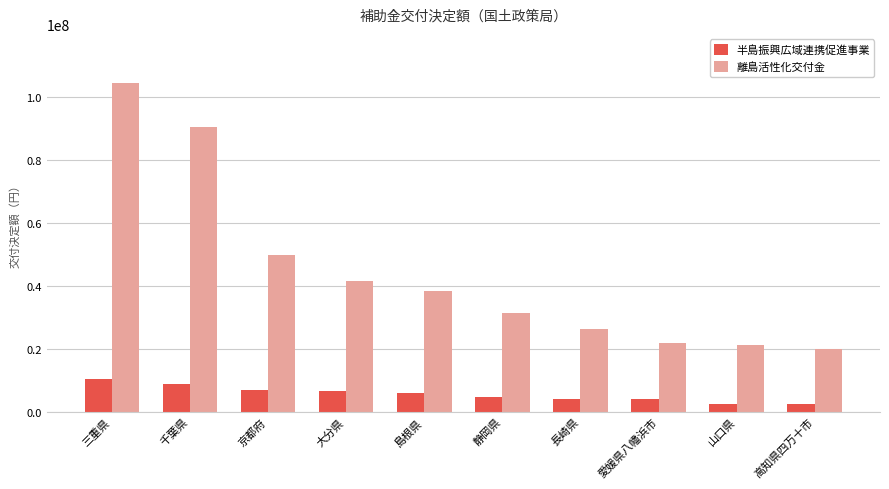

At 島根県, list the series in order from largest to smallest.

離島活性化交付金, 半島振興広域連携促進事業